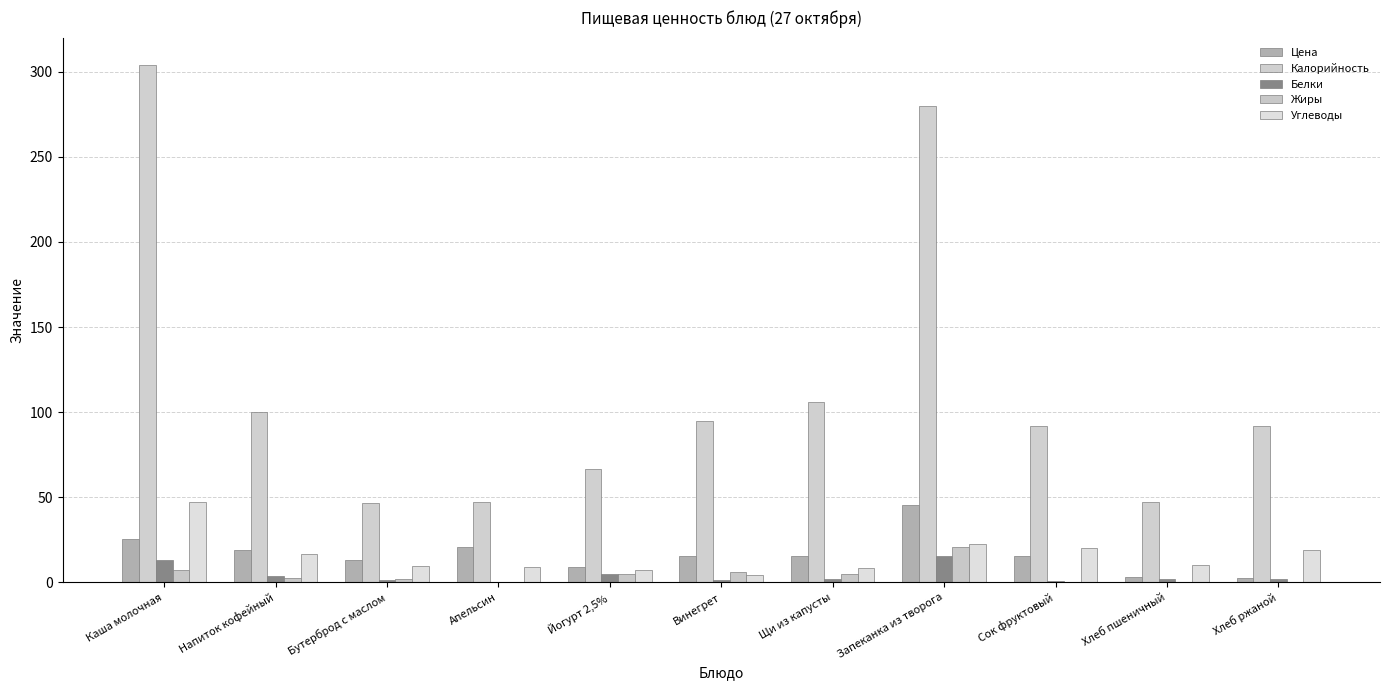

At how many categories does at least one series exceed 21?

11